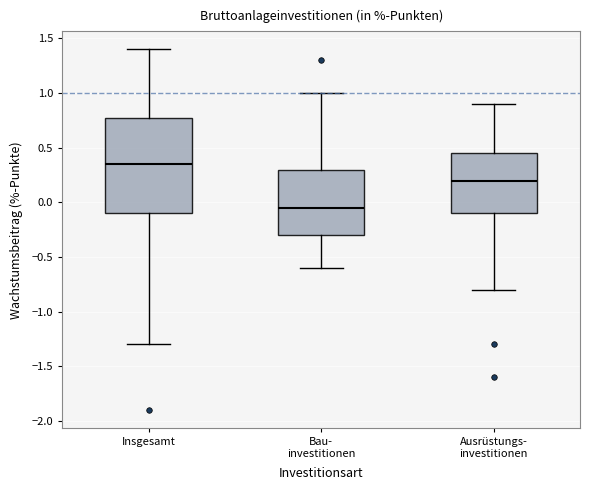

Comparing the boxes themselves (not the whiskers), which one is the tallest?

Insgesamt